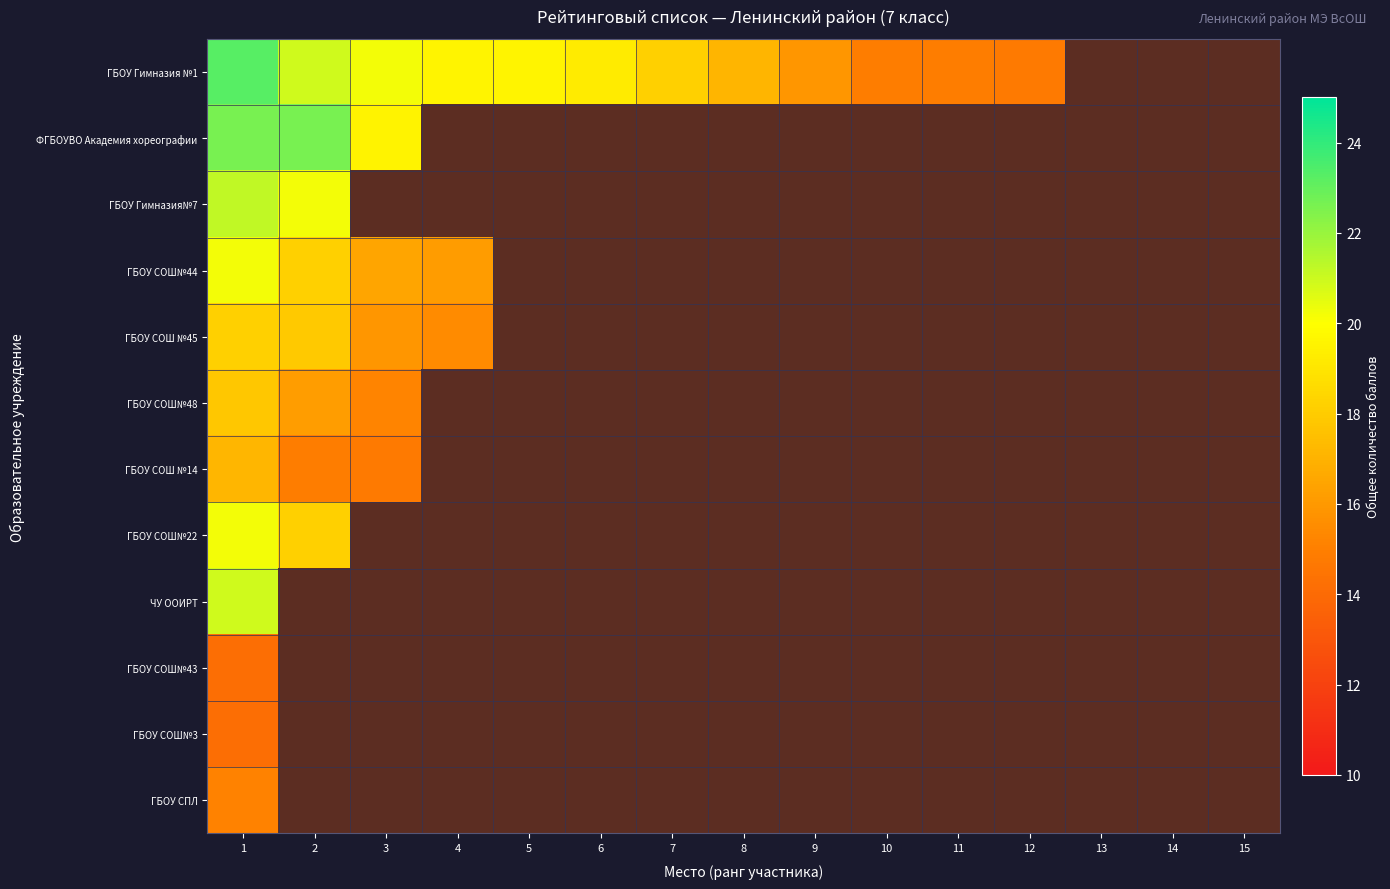

Which has a higher value, 3 or 5?

3